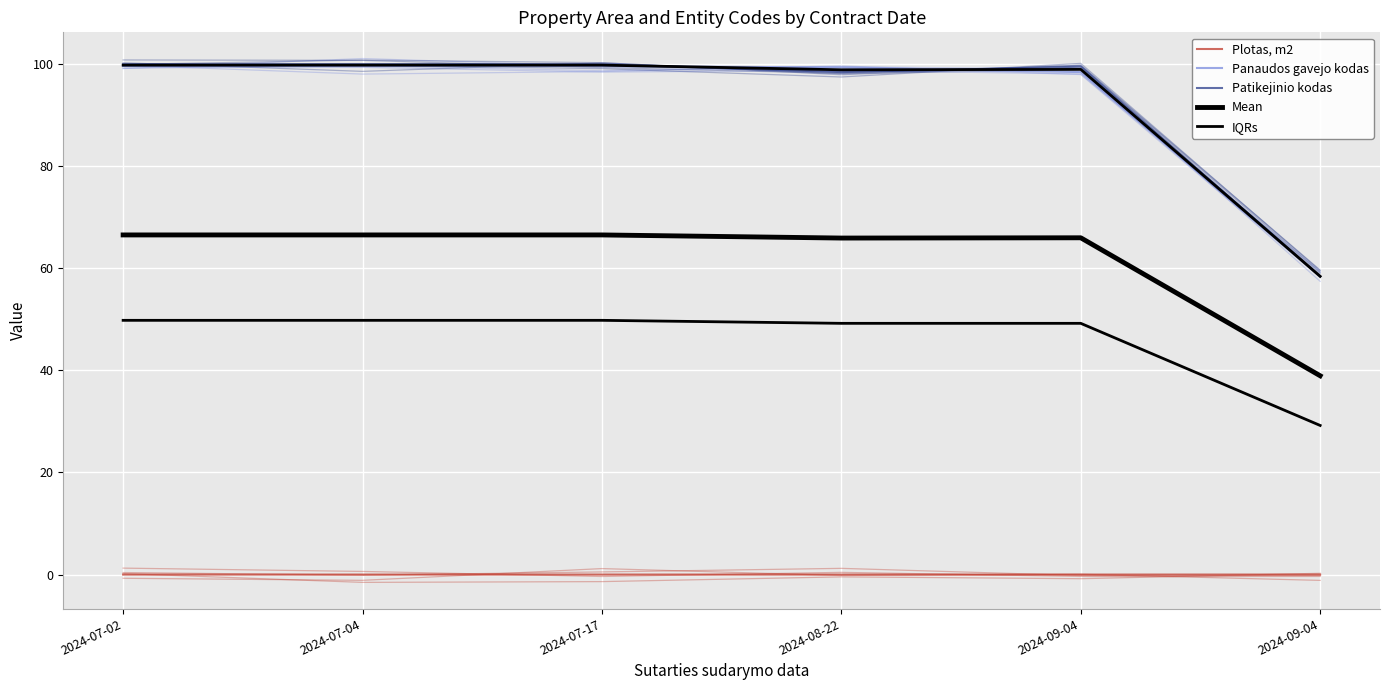

Which series has the largest total across all categories?

Patikejinio kodas